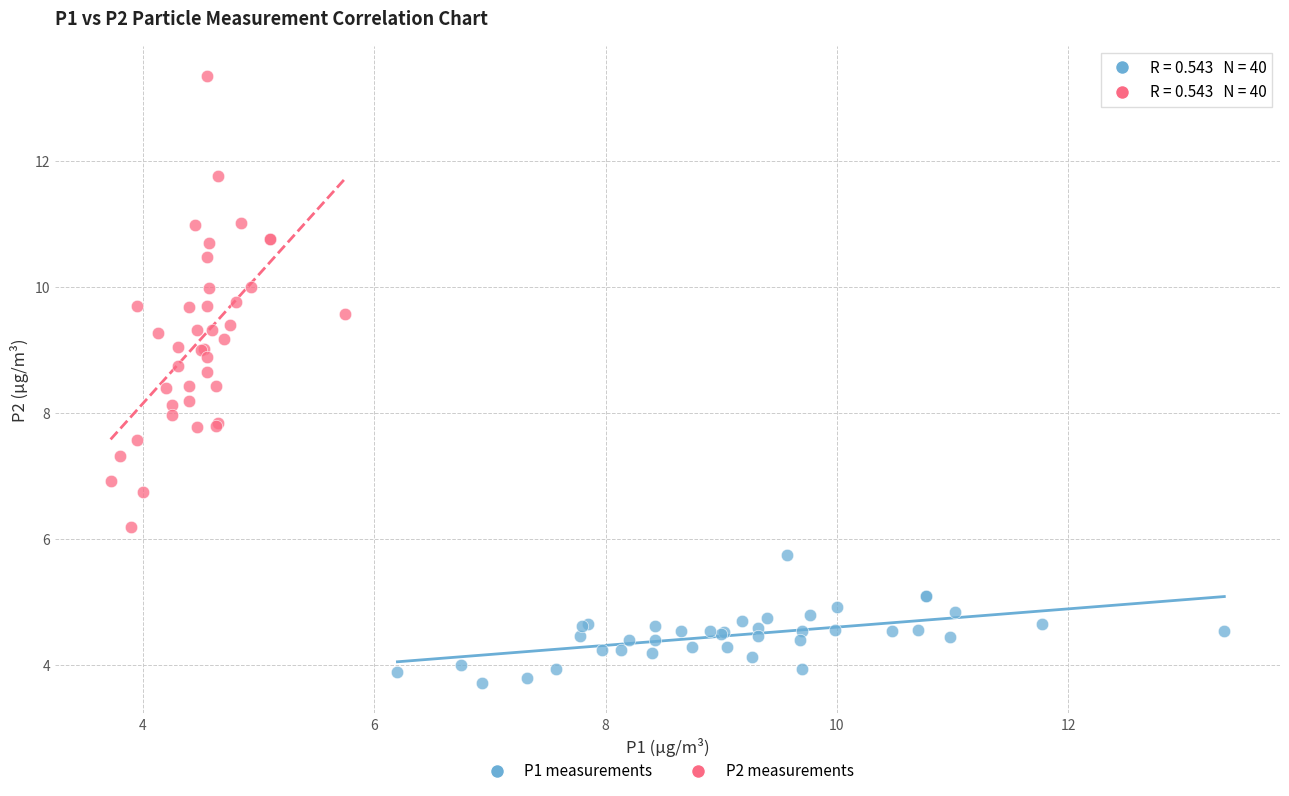

Which series reaches the minimum Y coordinate?

P1 measurements